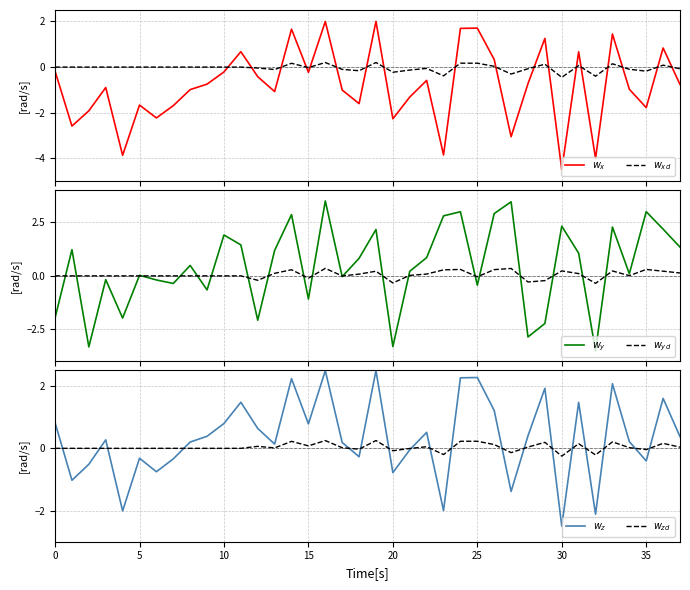

Is it true that $w_{yd}$ equals -0.4 at 28?

False